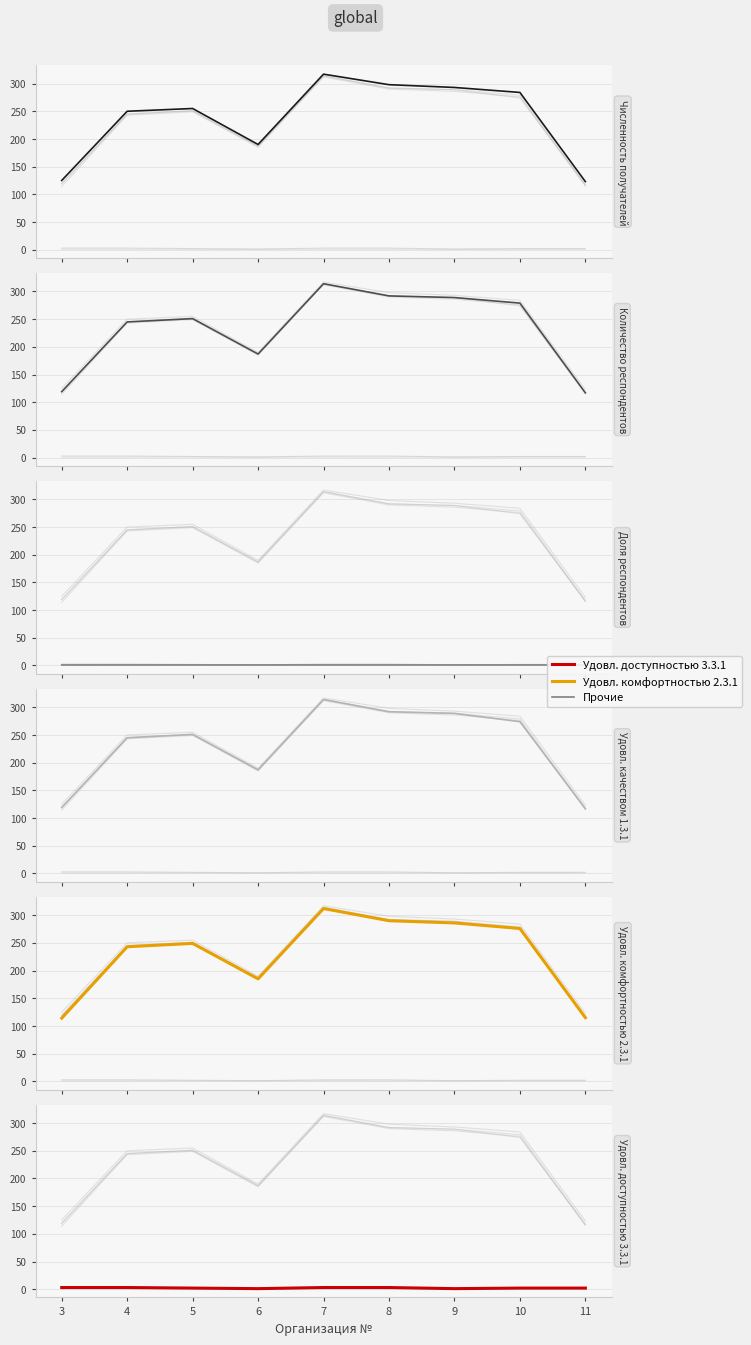

Reading right to left, what are all the values shown in this chart?

Численность получателей: 123.0	284.0	293.0	298.0	317.0	190.0	255.0	250.0	125.0
Количество респондентов: 117.0	279.0	289.0	292.0	314.0	187.0	251.0	245.0	119.0
Доля респондентов: 0.9	1.0	1.0	1.0	1.0	1.0	1.0	1.0	0.9
Удовл. качеством 1.3.1: 117.0	274.0	289.0	292.0	314.0	187.0	251.0	245.0	119.0
Удовл. комфортностью 2.3.1: 115.0	276.0	286.0	290.0	312.0	185.0	249.0	243.0	114.0
Удовл. доступностью 3.3.1: 2.0	2.0	1.0	3.0	3.0	1.0	2.0	3.0	3.0